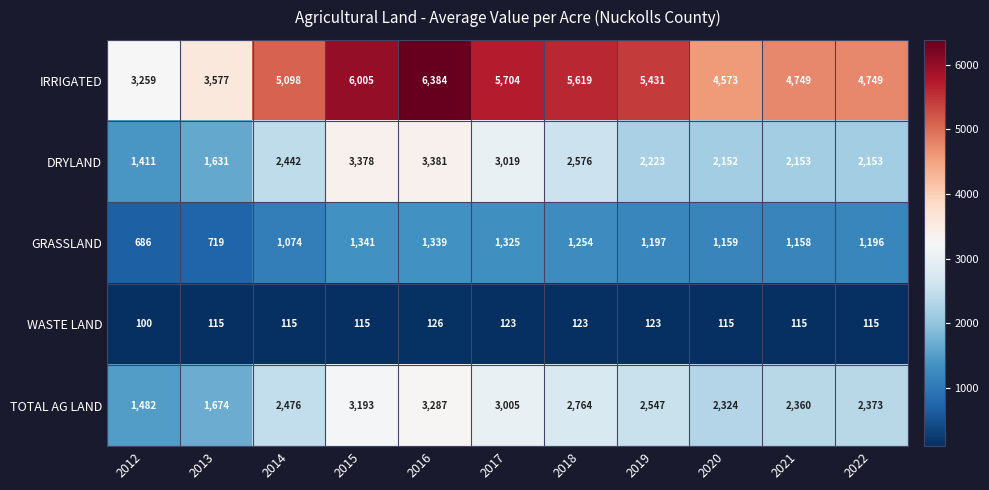

Which series has the largest range (max minus min)?

IRRIGATED